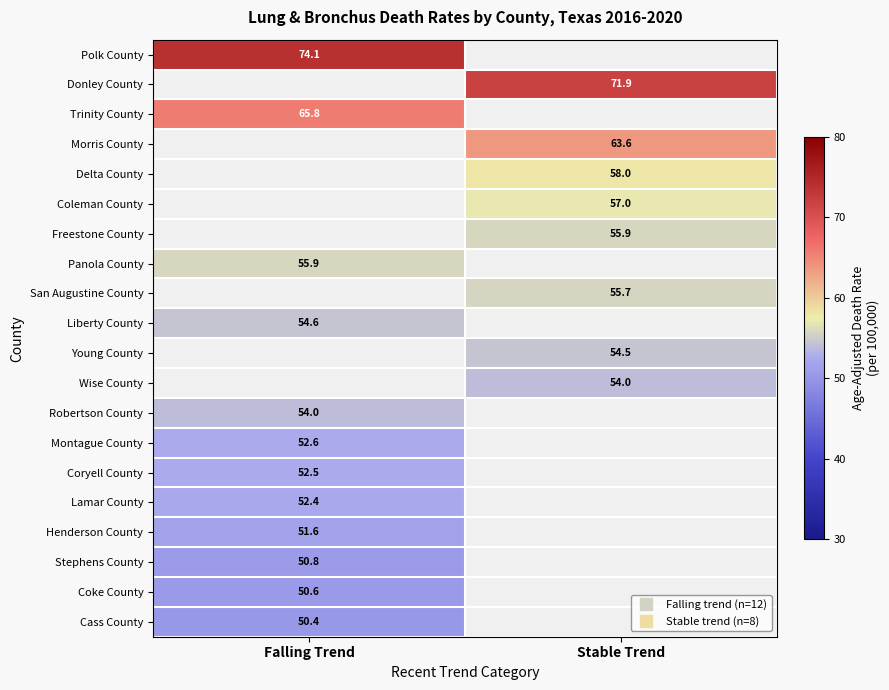

Is it true that Coryell County equals 52.5 at Falling Trend?

True